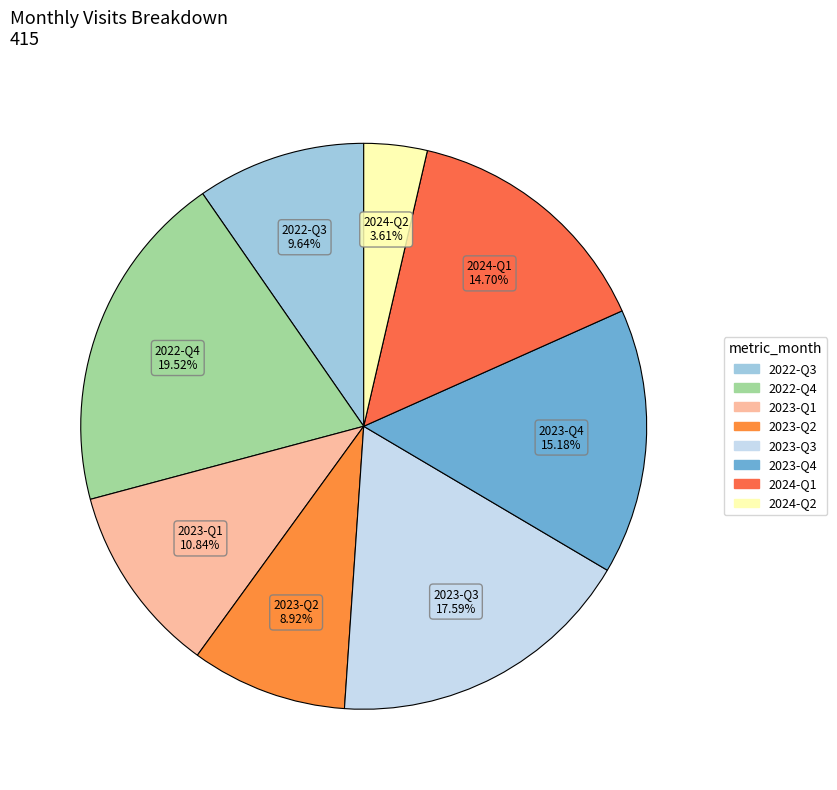

How many segments does this pie chart have?

8